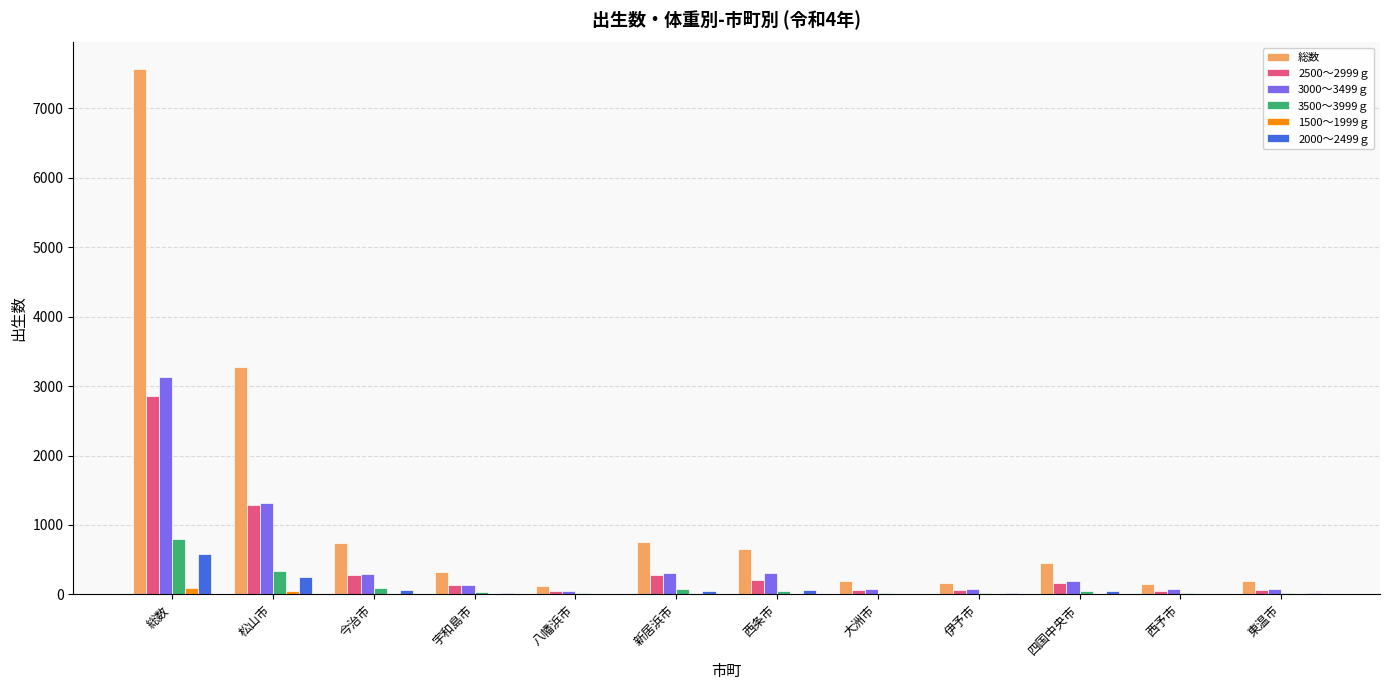

Which series has the widest spread of values?

総数